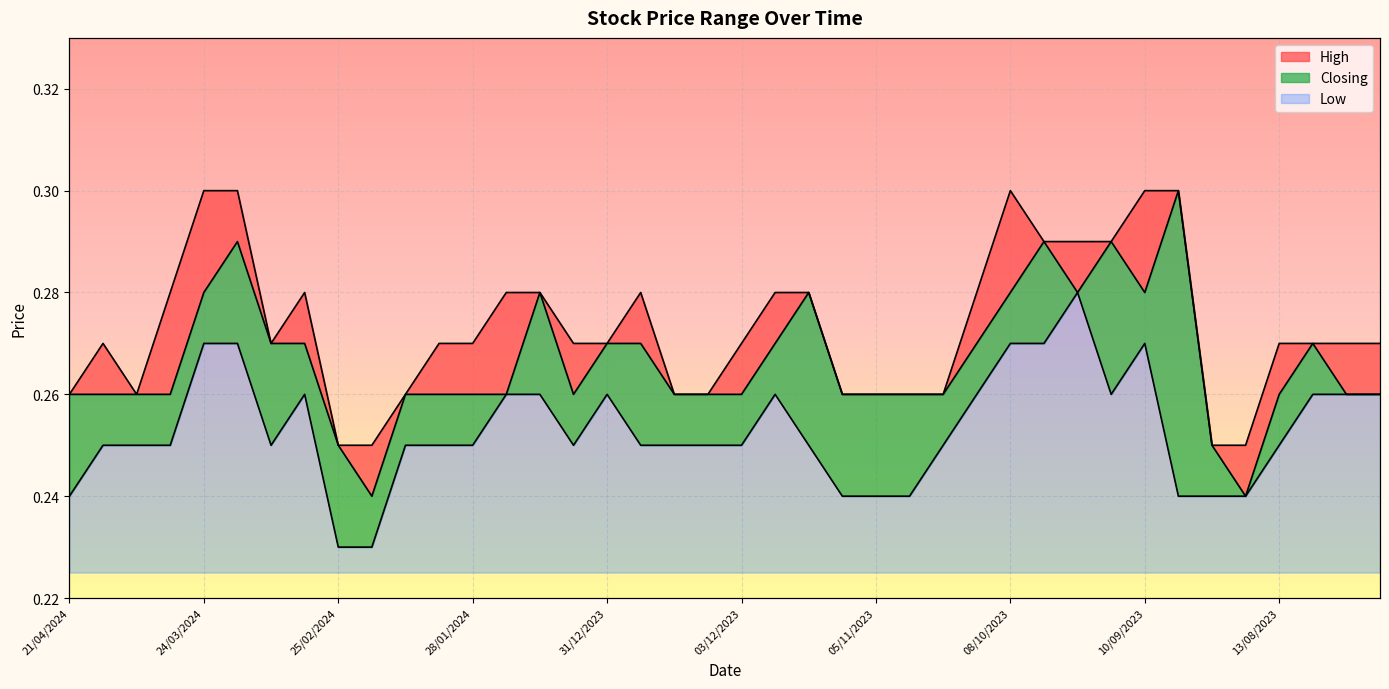

What are all the series names shown in the legend?

High, Closing, Low